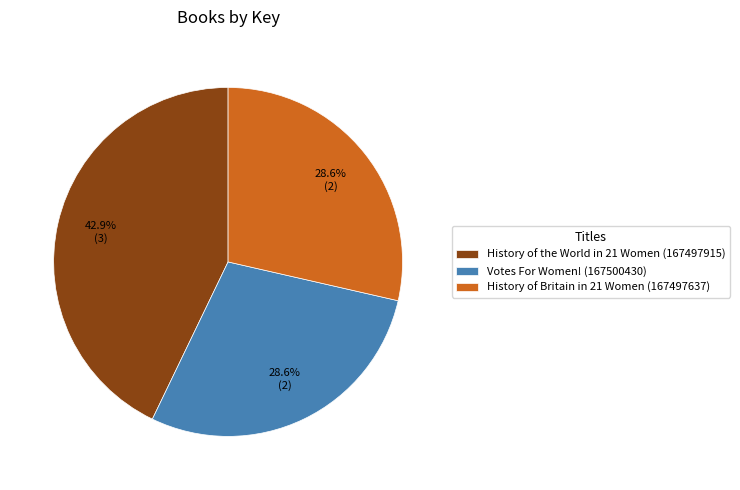

Approximately how many times larger is the value at History of the World in 21 Women (167497915) compared to History of Britain in 21 Women (167497637)?

1.5